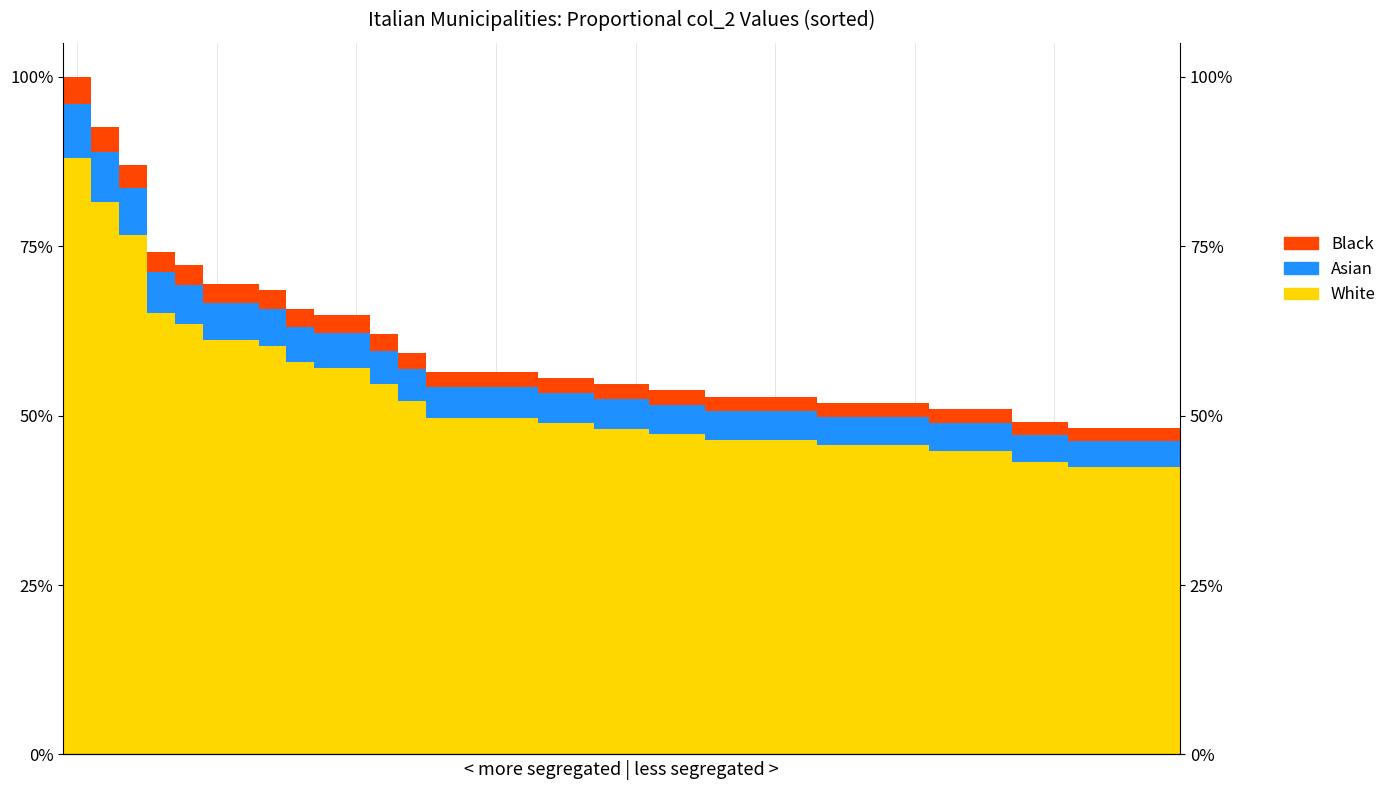

What is the spread (max minus min) of values at 10?

0.5